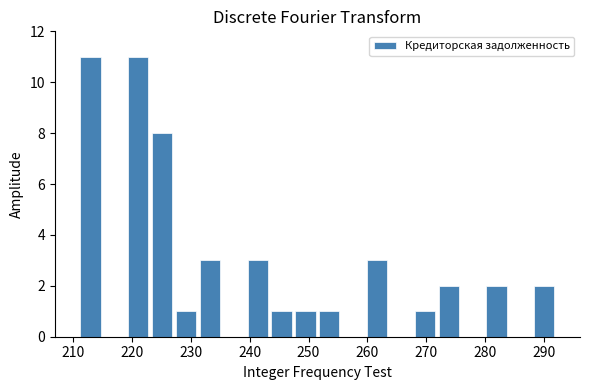

How tall is the bar that spans 227 to 231 on the x-axis? Neither the bar edges nor the heights are printed on the chart, so give them approximately, as read against the axes.

1